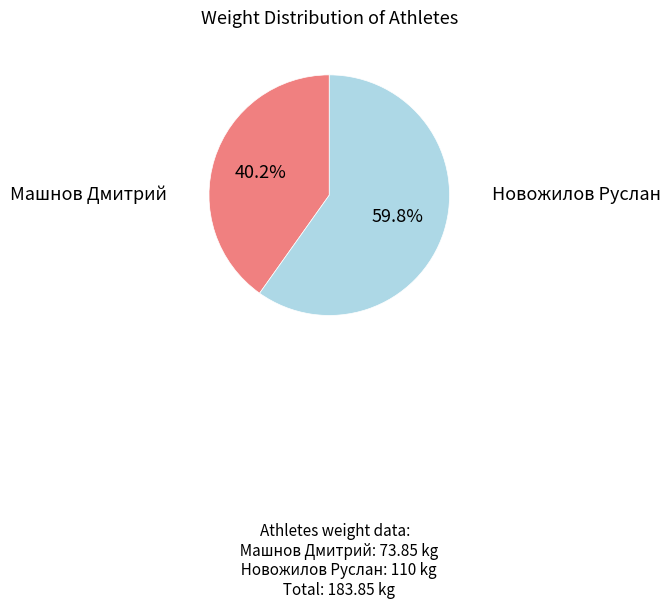

How many segments does this pie chart have?

2